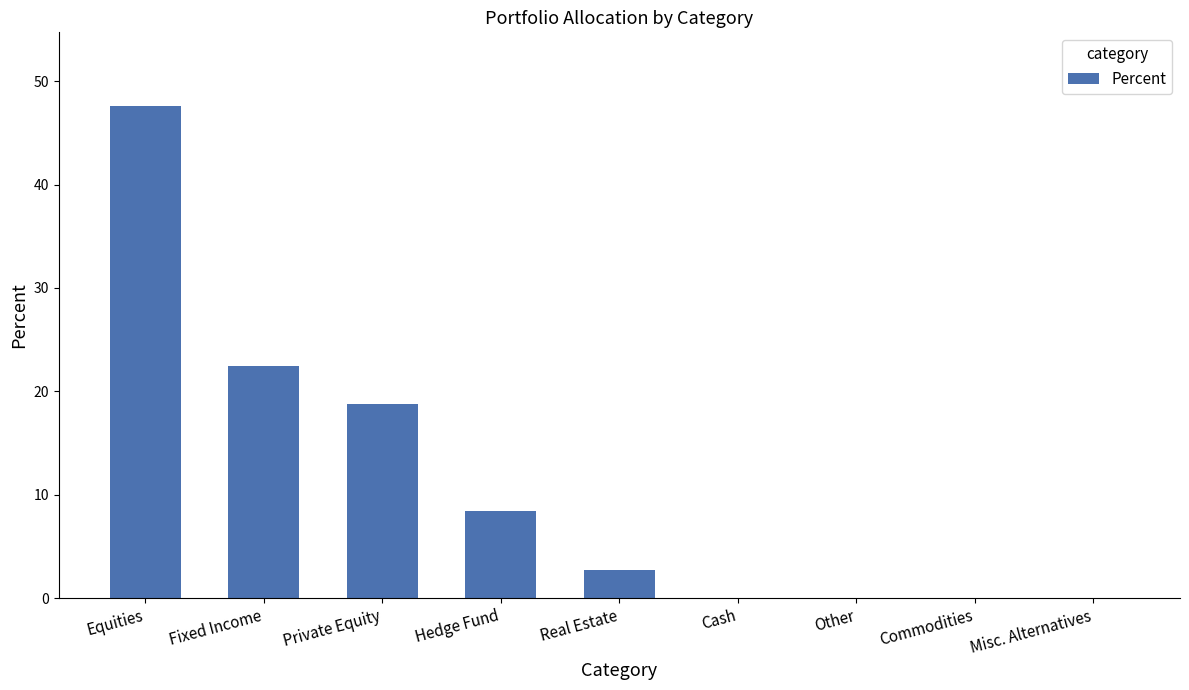

At which label does the data first exceed 2?

Equities